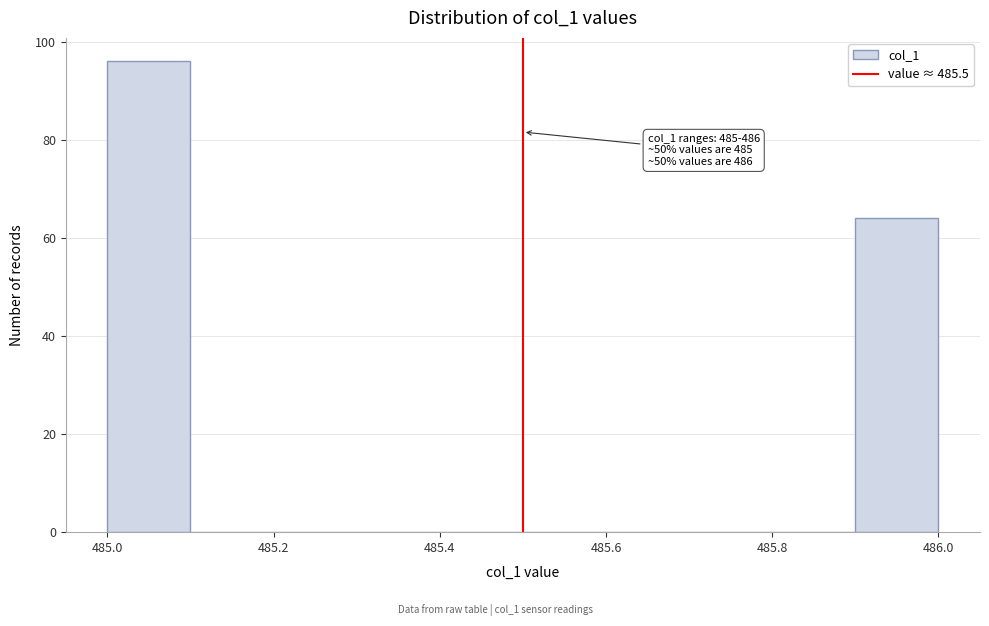

Which range on the x-axis has the tallest bar?

485.0 to 485.1